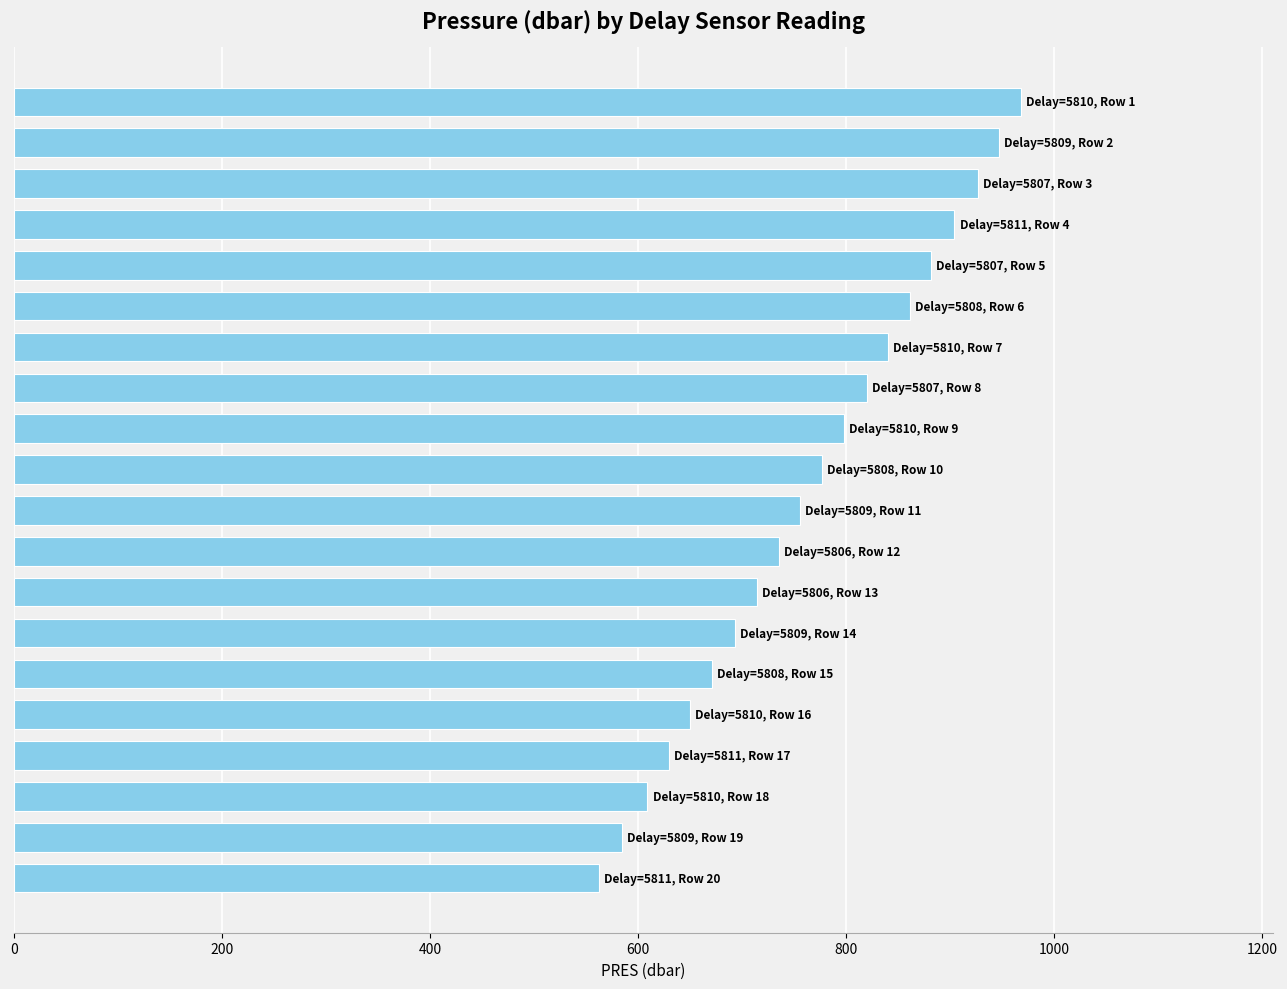

What is the value of the 18th bar from the top?

609.0